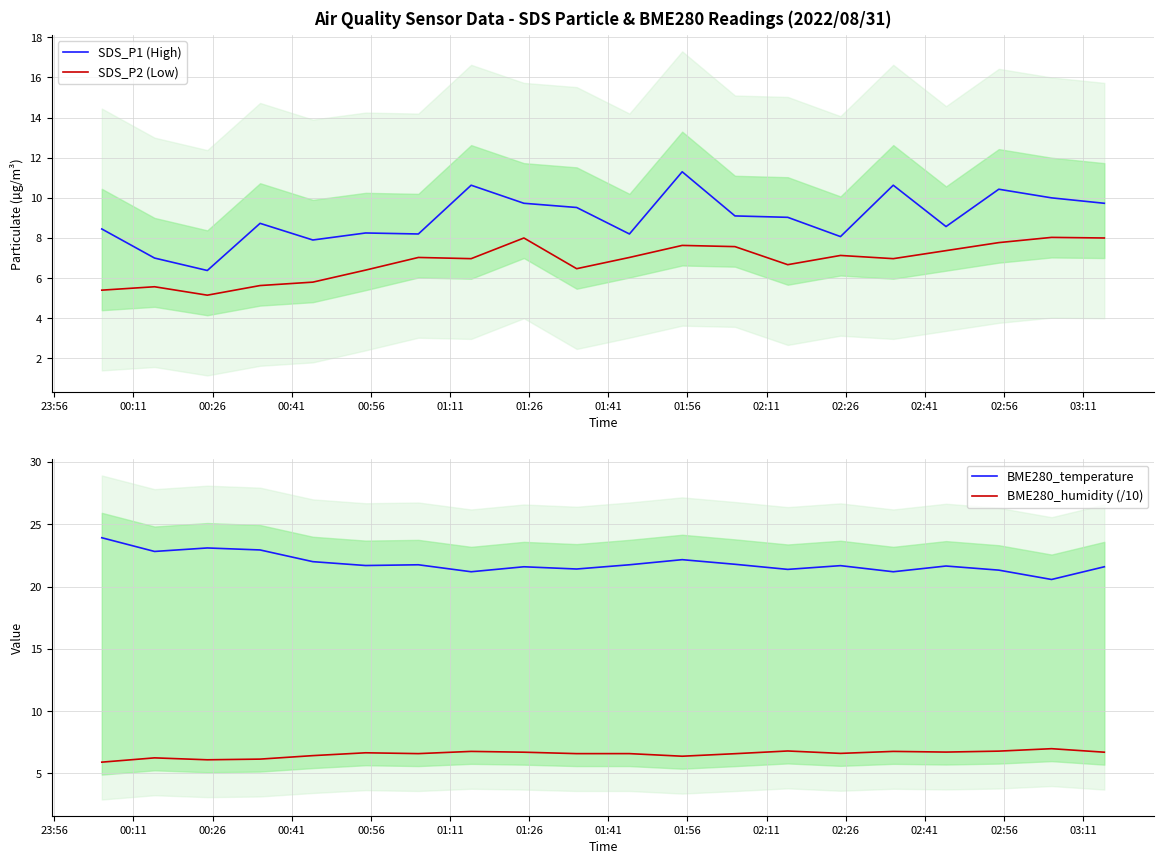

True or false: SDS_P1 (High) and SDS_P2 (Low) cross at least once.

False